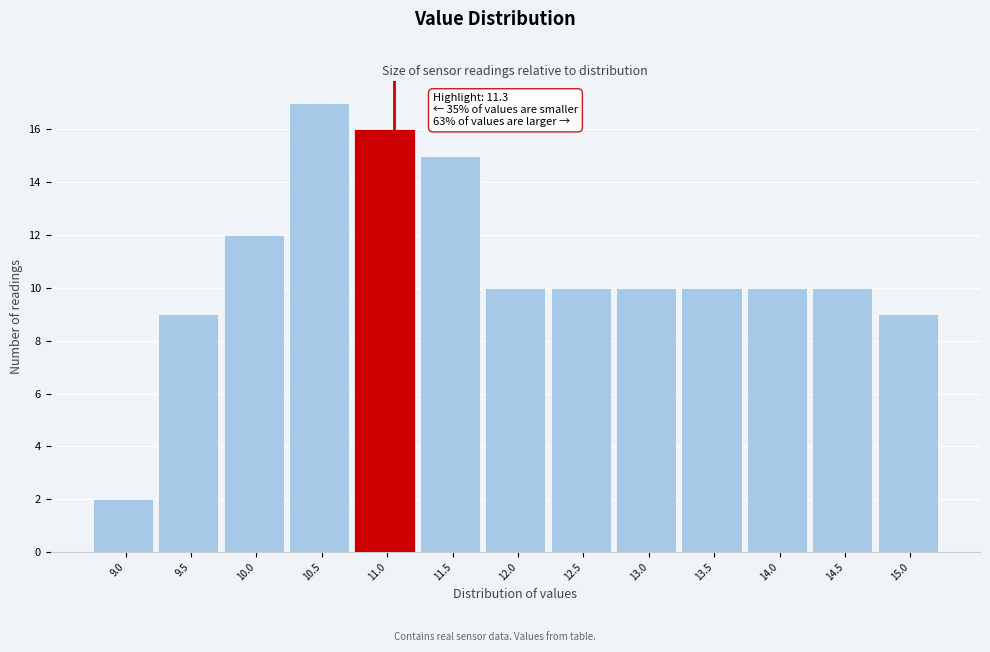

Reading left to right, extract all data points from this chart.

2	9	12	17	16	15	10	10	10	10	10	10	9